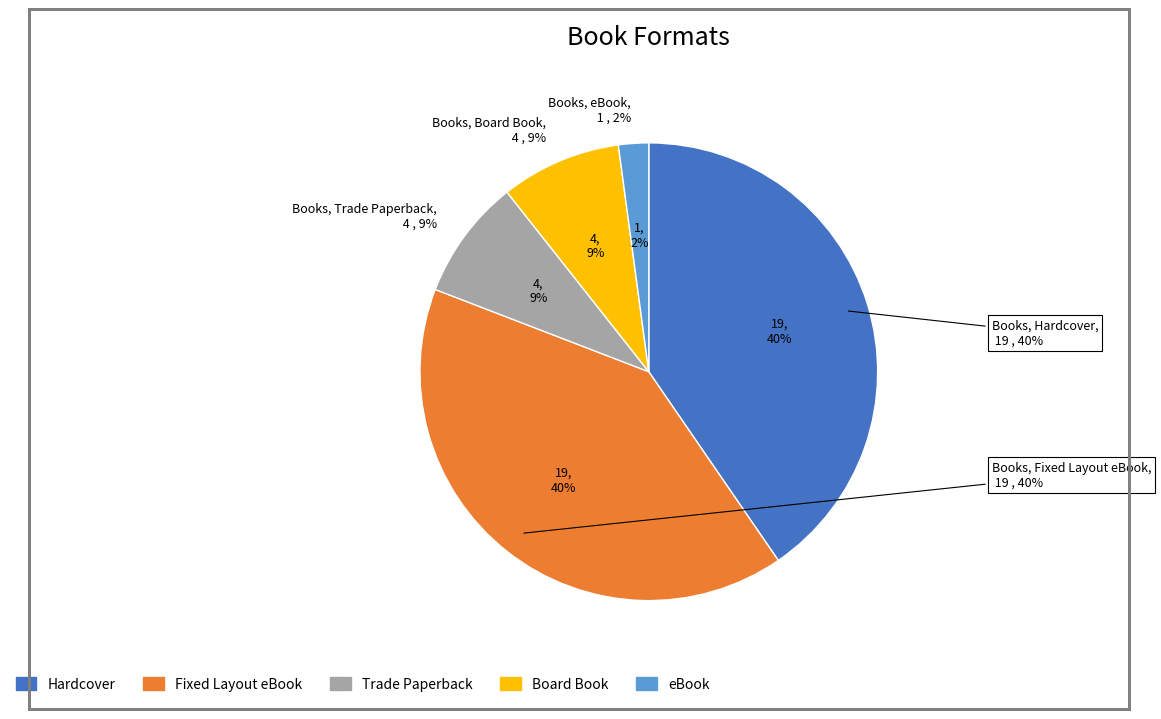

How many segments does this pie chart have?

5